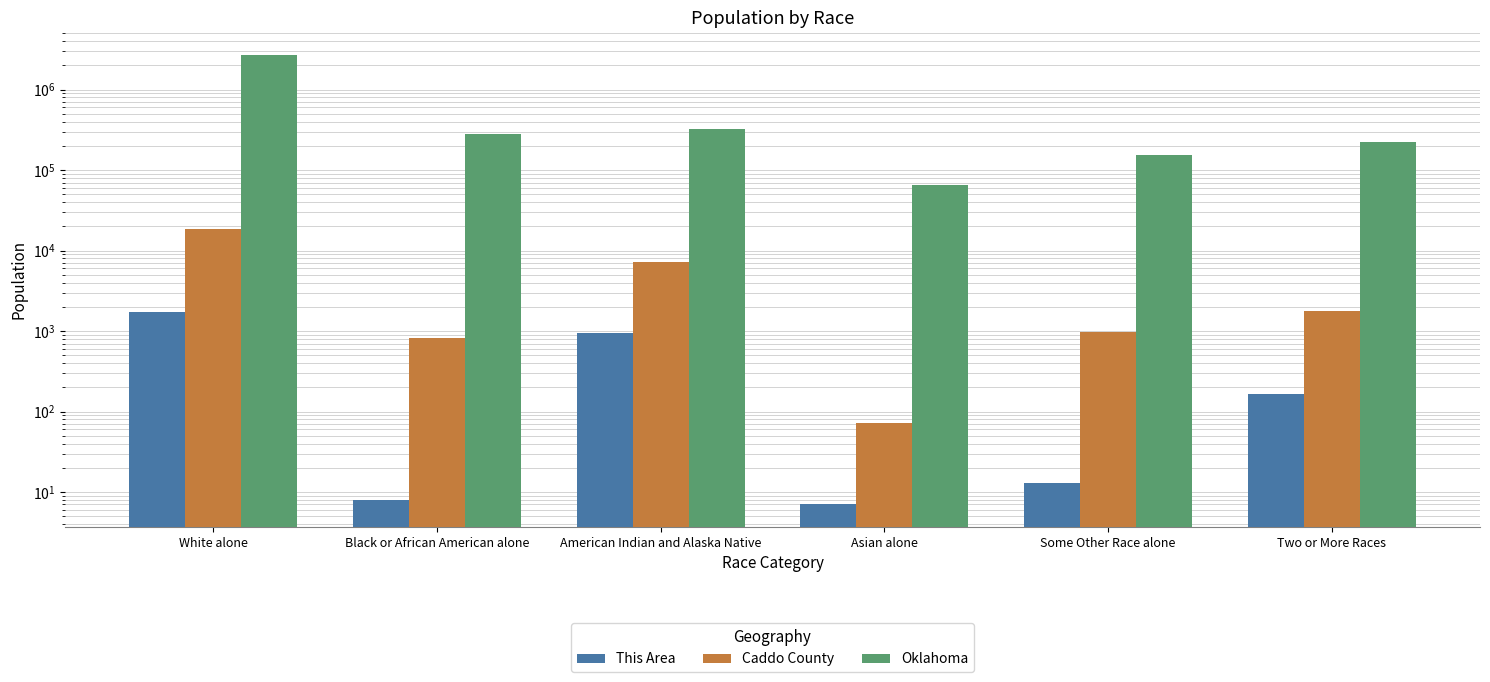

What is the difference between the second highest and second lowest values in the This Area series?

928